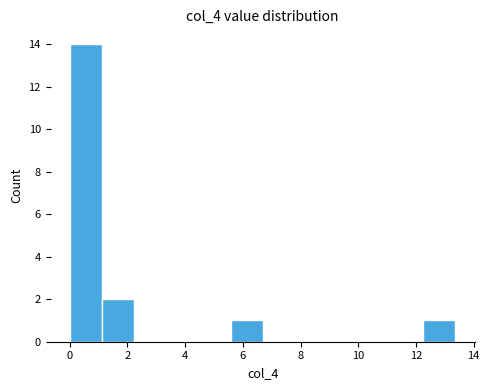

What is the height of the bar covering 5.6 to 6.6 on the x-axis? Neither the bar edges nor the heights are printed on the chart, so give them approximately, as read against the axes.

1